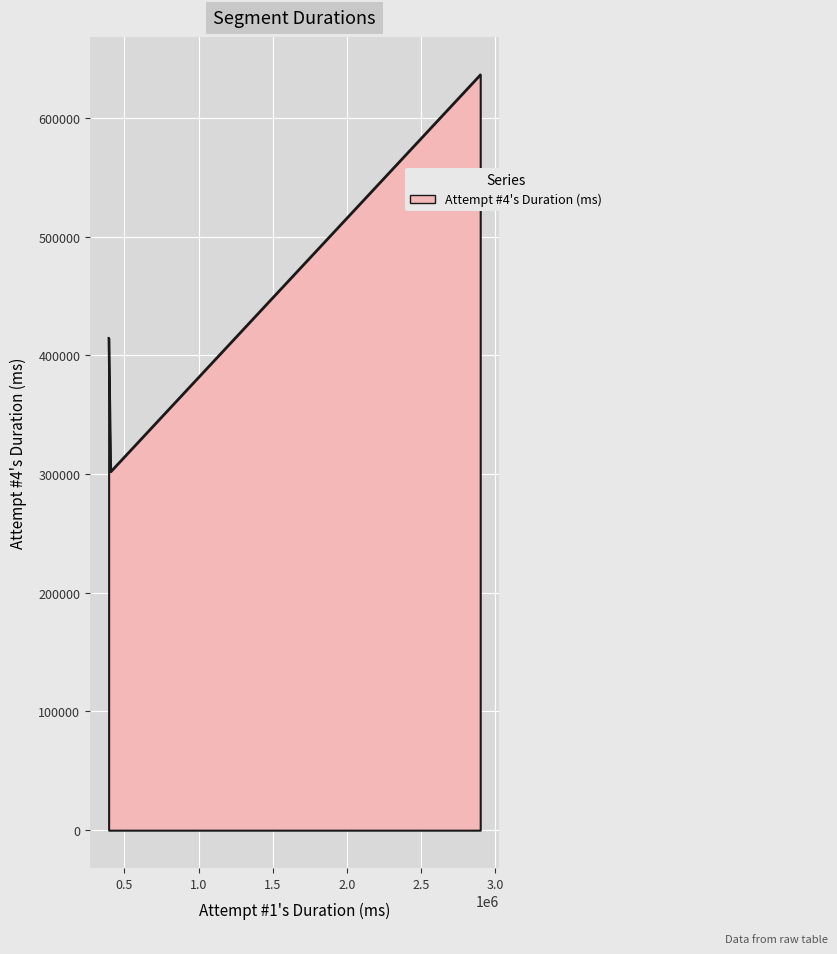

How many lines are shown in the chart?

1